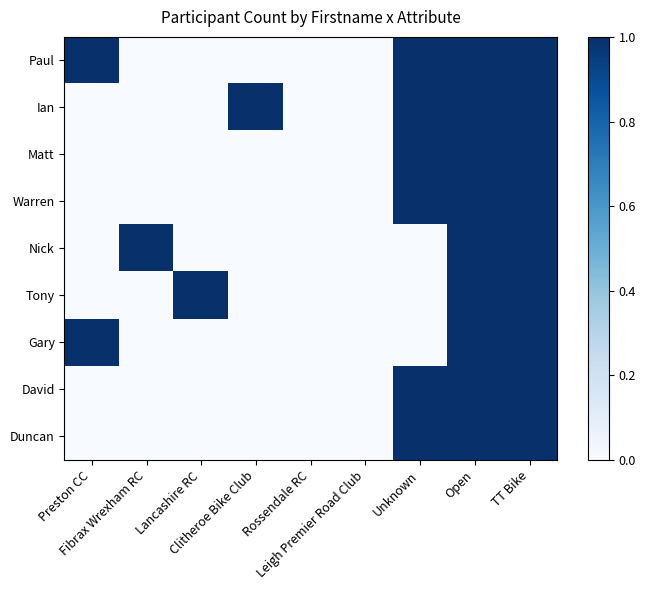

Rank the series at Rossendale RC from lowest to highest value.

Paul, Ian, Matt, Warren, Nick, Tony, Gary, David, Duncan